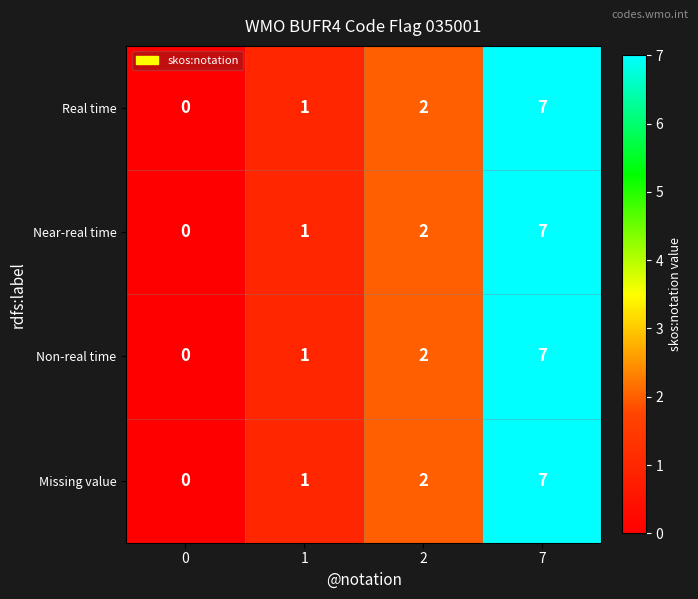

Is it true that Near-real time equals 7 at 7?

True